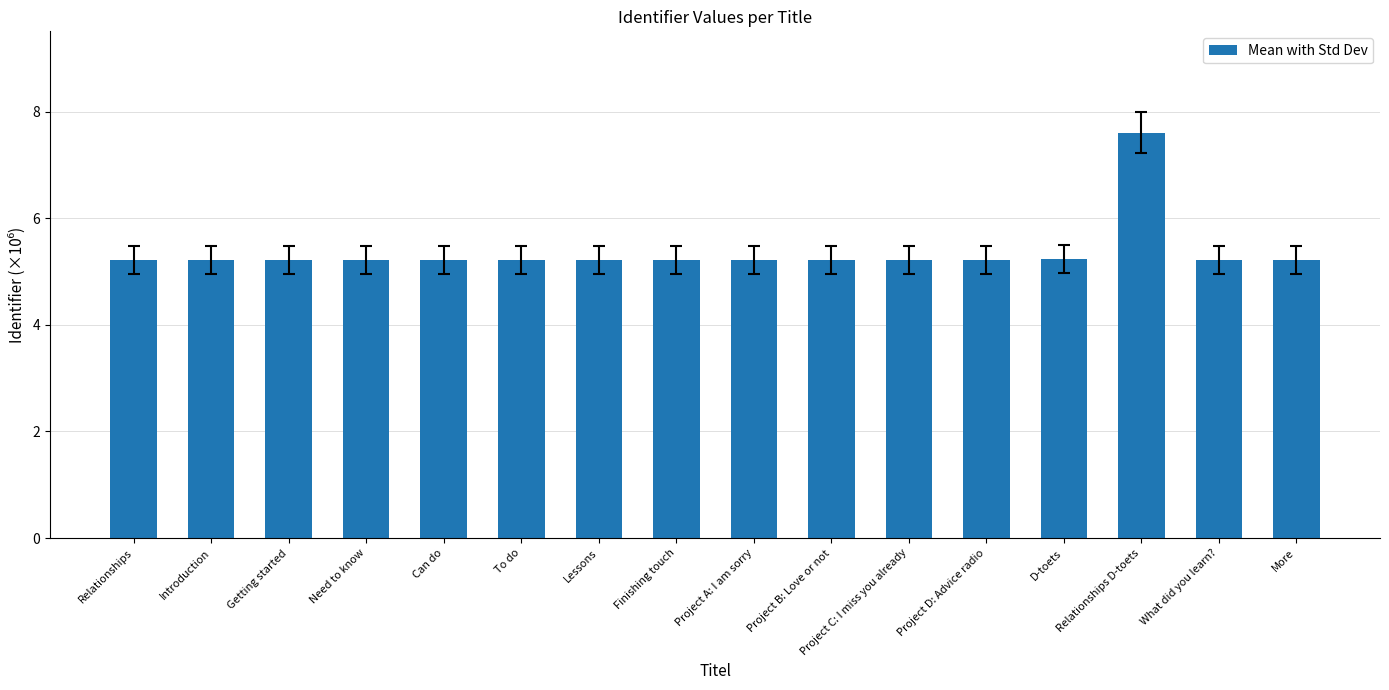

What is the value of the 6th bar from the left?

5.2